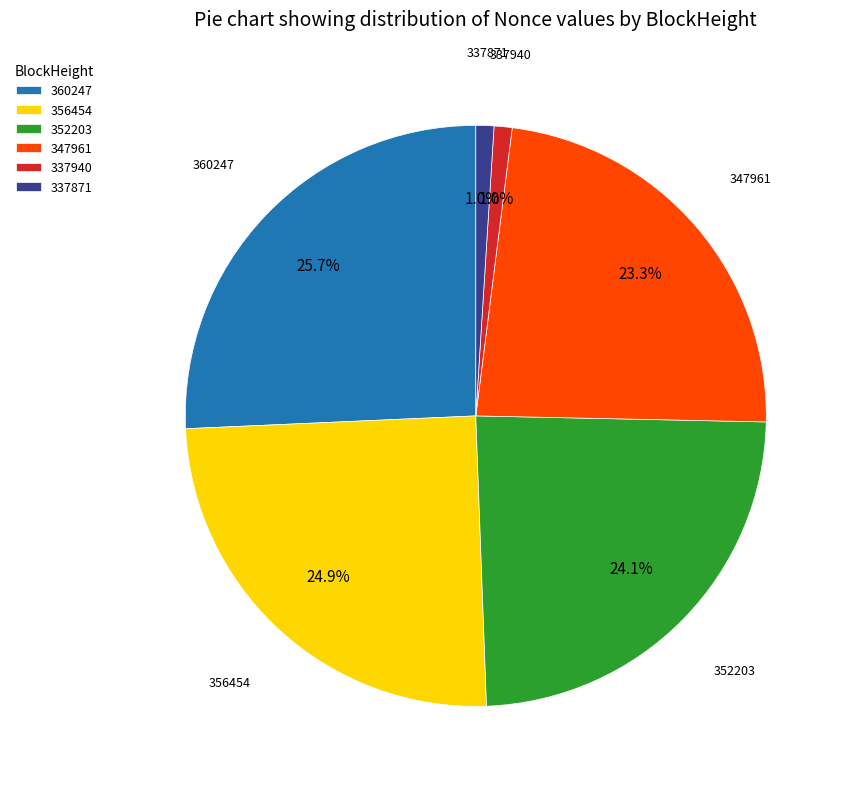

What portion of the pie excludes 347961?

76.7%